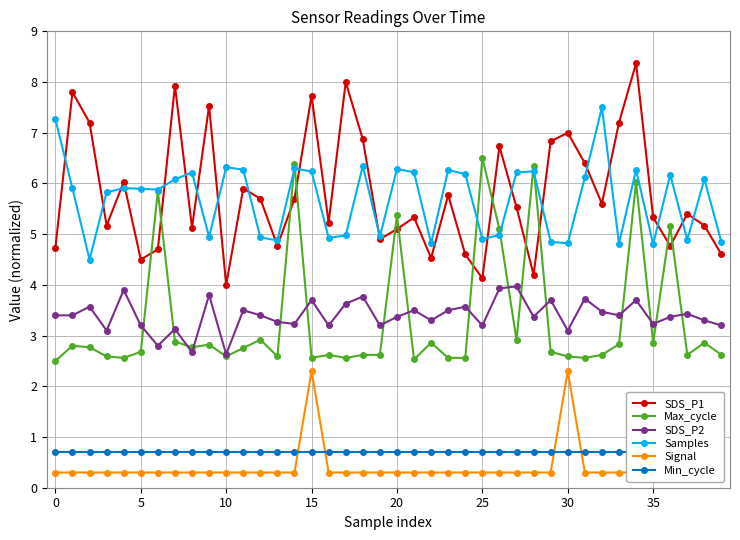

What is the highest value of the Samples series?

7.5